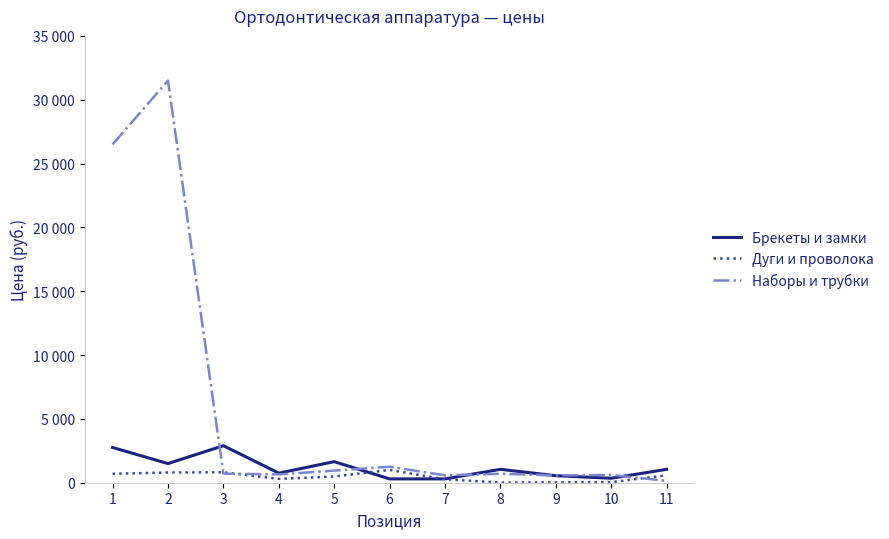

Does the chart display data point markers on the line(s)?

No